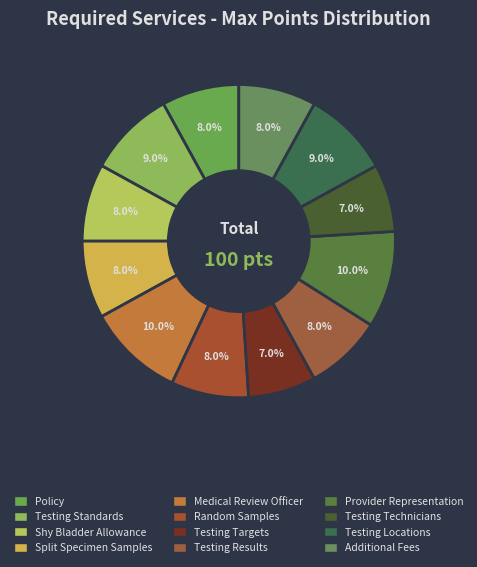

What is the change in value from Policy to Testing Standards?

+1